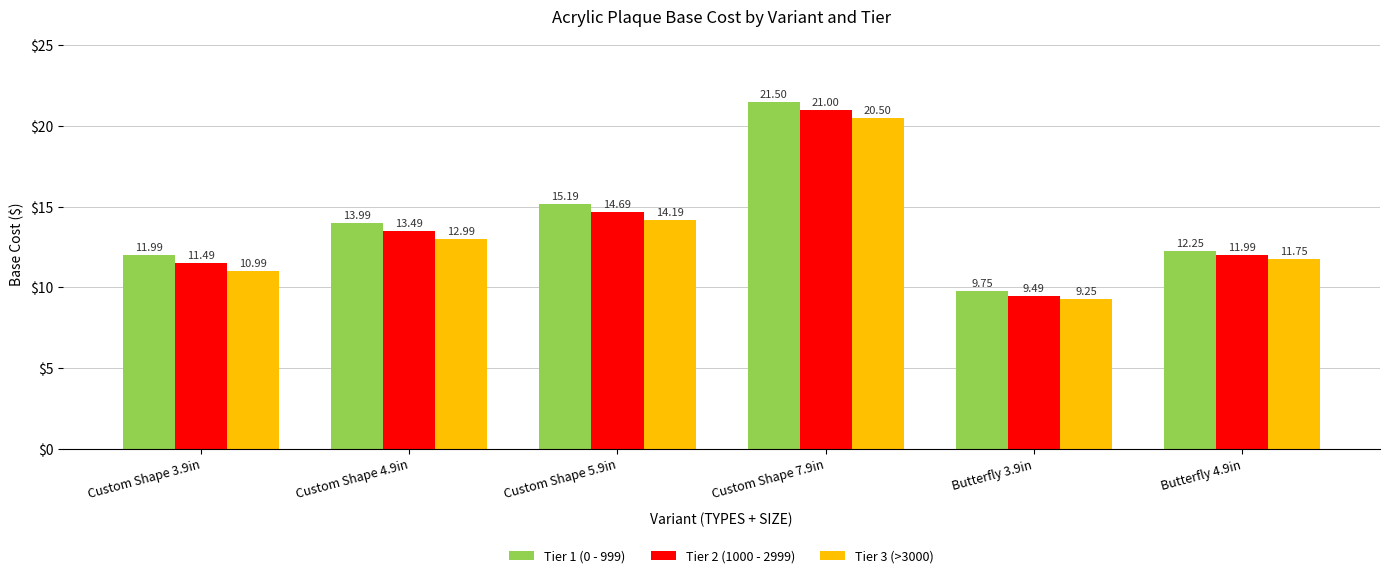

The value of Tier 1 (0 - 999) at Custom Shape 7.9in is 30.5. True or false?

False